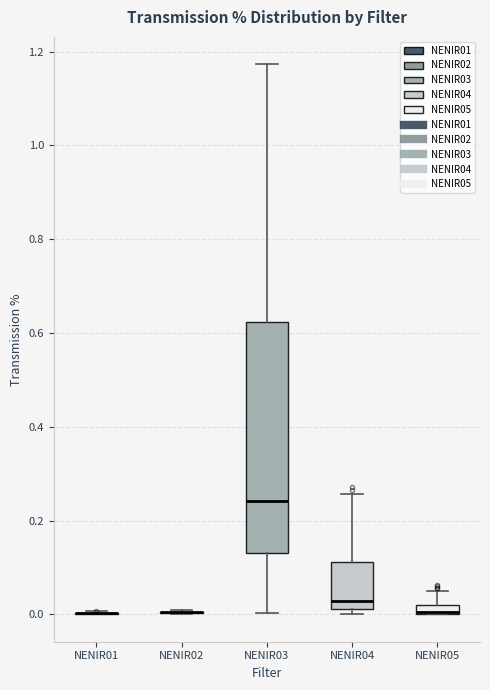

Where is the upper edge of the box for NENIR05 on the y-axis? The values are not printed on the chart, so give them approximately, as read against the axis.

0.02